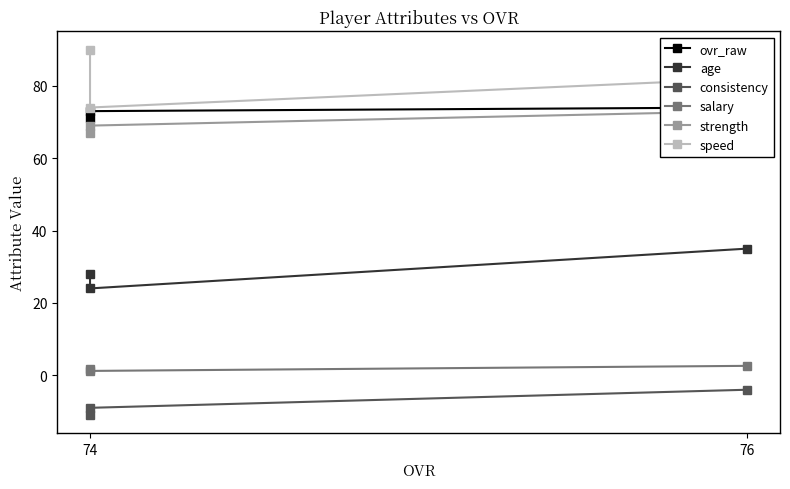

What is the value of the ovr_raw point at the 2nd from the left?

73.0